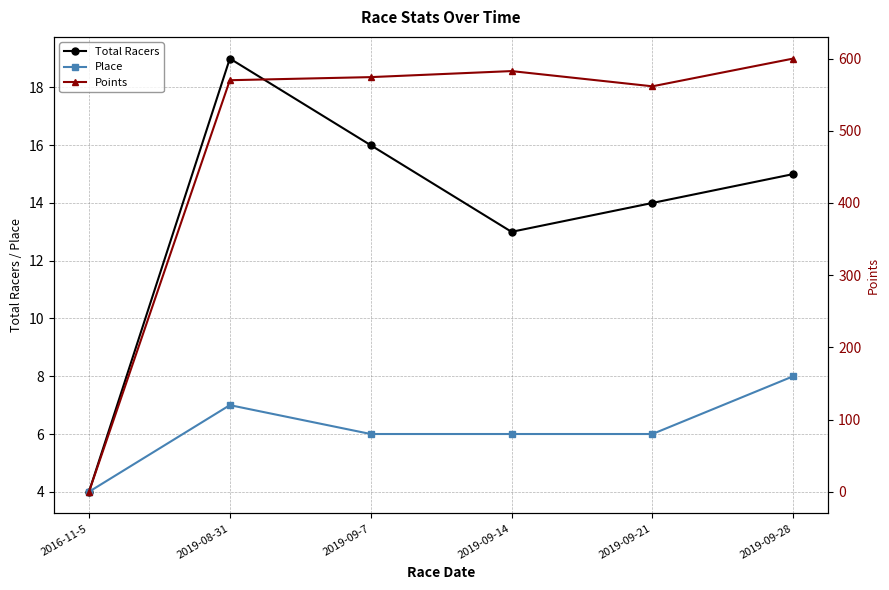

Which series has the largest total across all categories?

Points